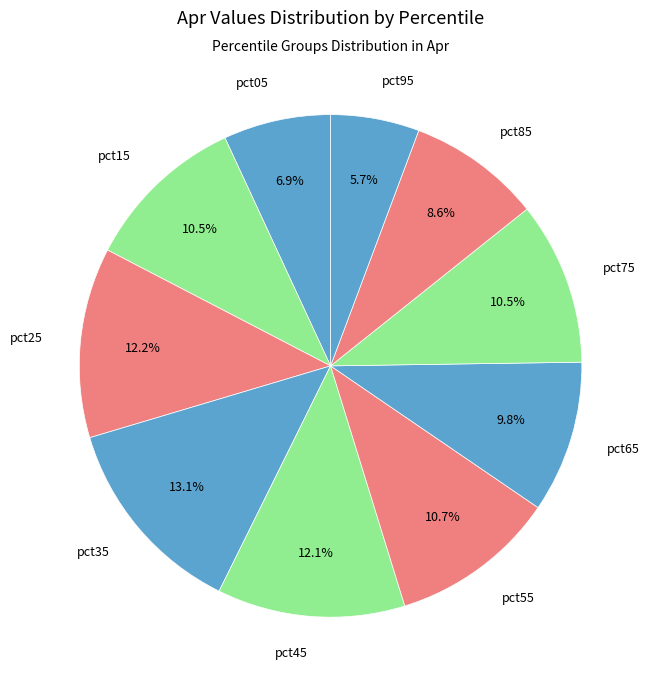

What percentage is the pct25 slice, to the nearest percent?

12%